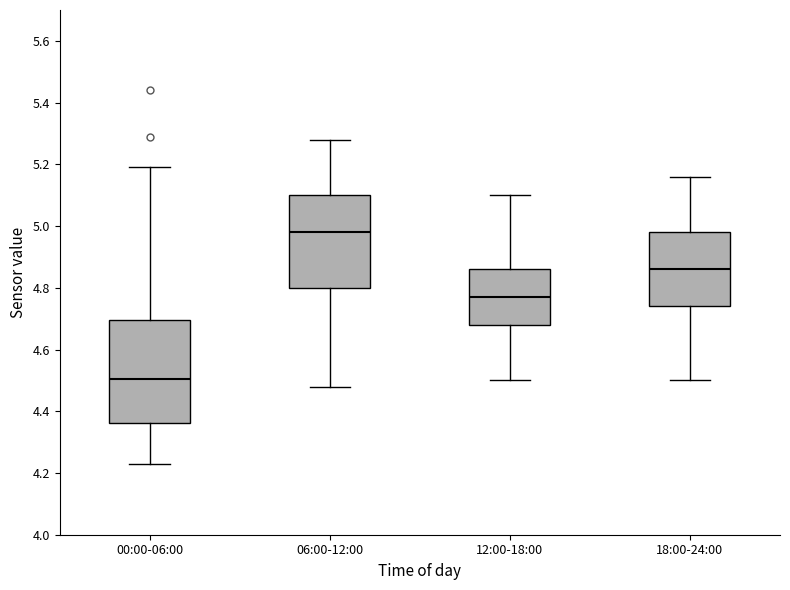

Where does the upper whisker of the box for 18:00-24:00 end on the y-axis? The values are not printed on the chart, so give them approximately, as read against the axis.

5.16